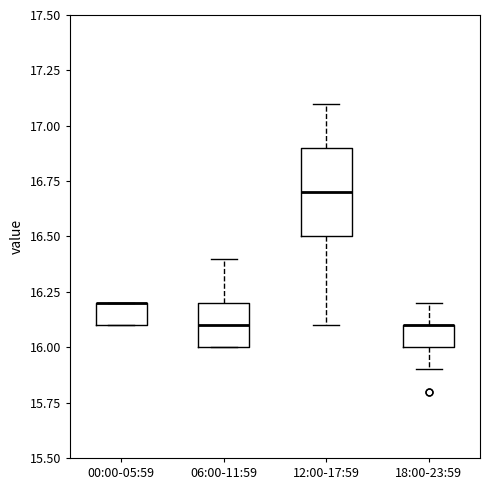

Where is the lower edge of the box for 06:00-11:59 on the y-axis? The values are not printed on the chart, so give them approximately, as read against the axis.

16.0